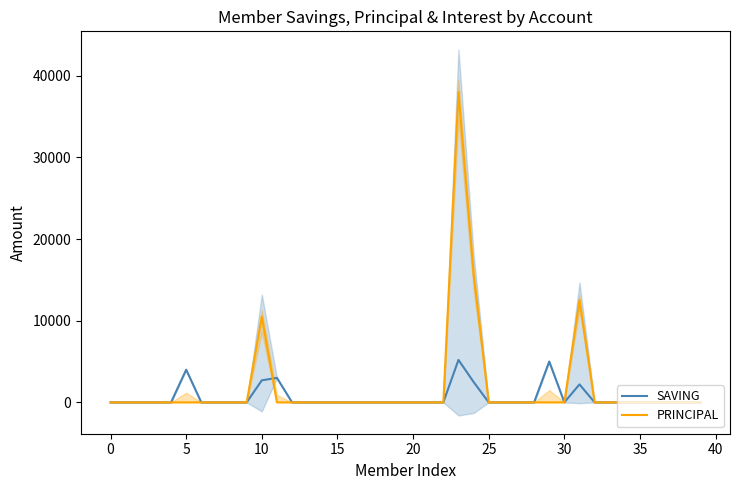

What is the label of the 21st point from the right?

19